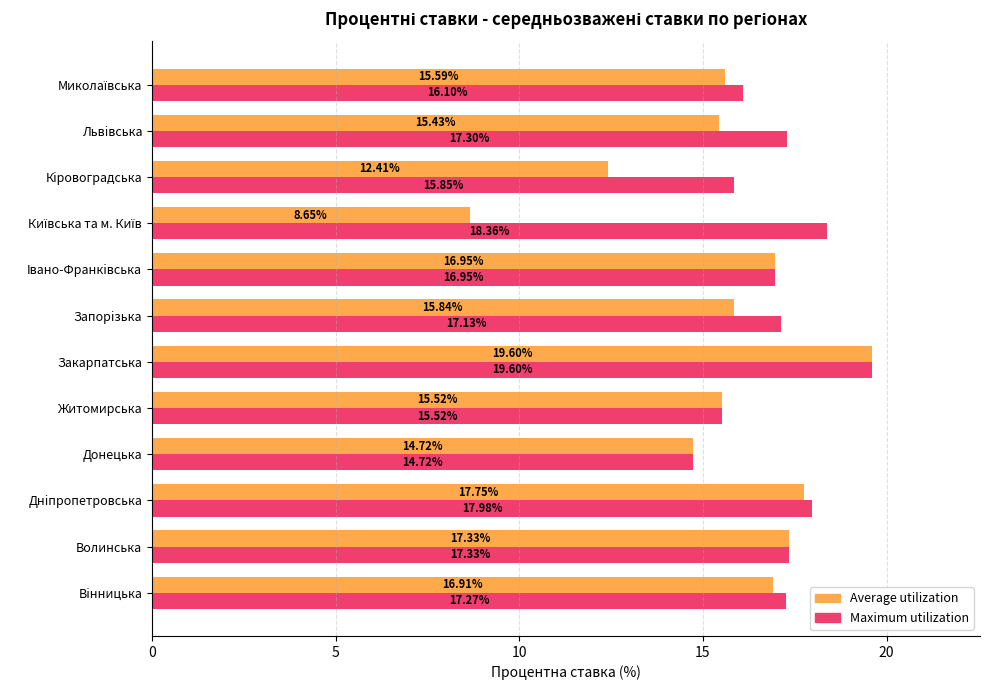

How many data points does each series have?

12